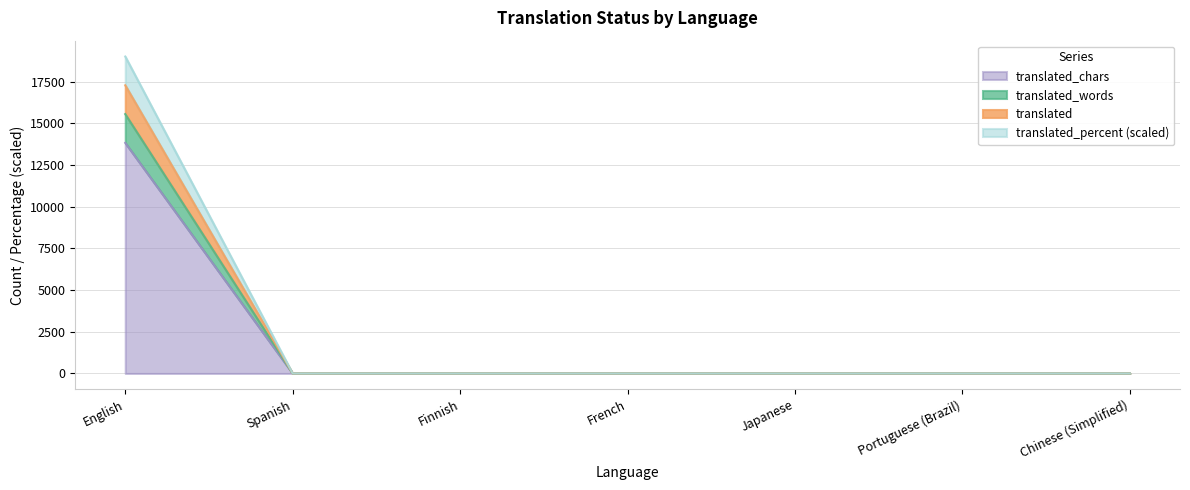

Does the chart display data point markers on the line(s)?

No